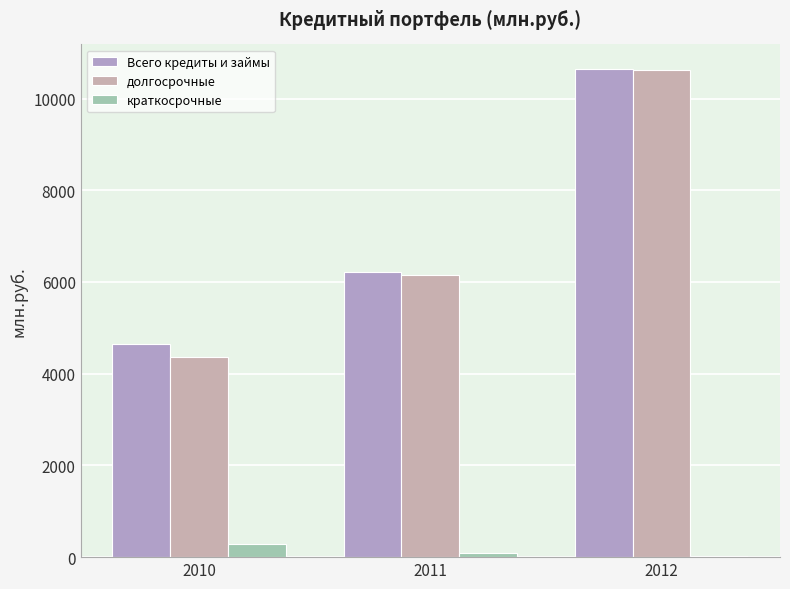

How many groups of bars are there?

3